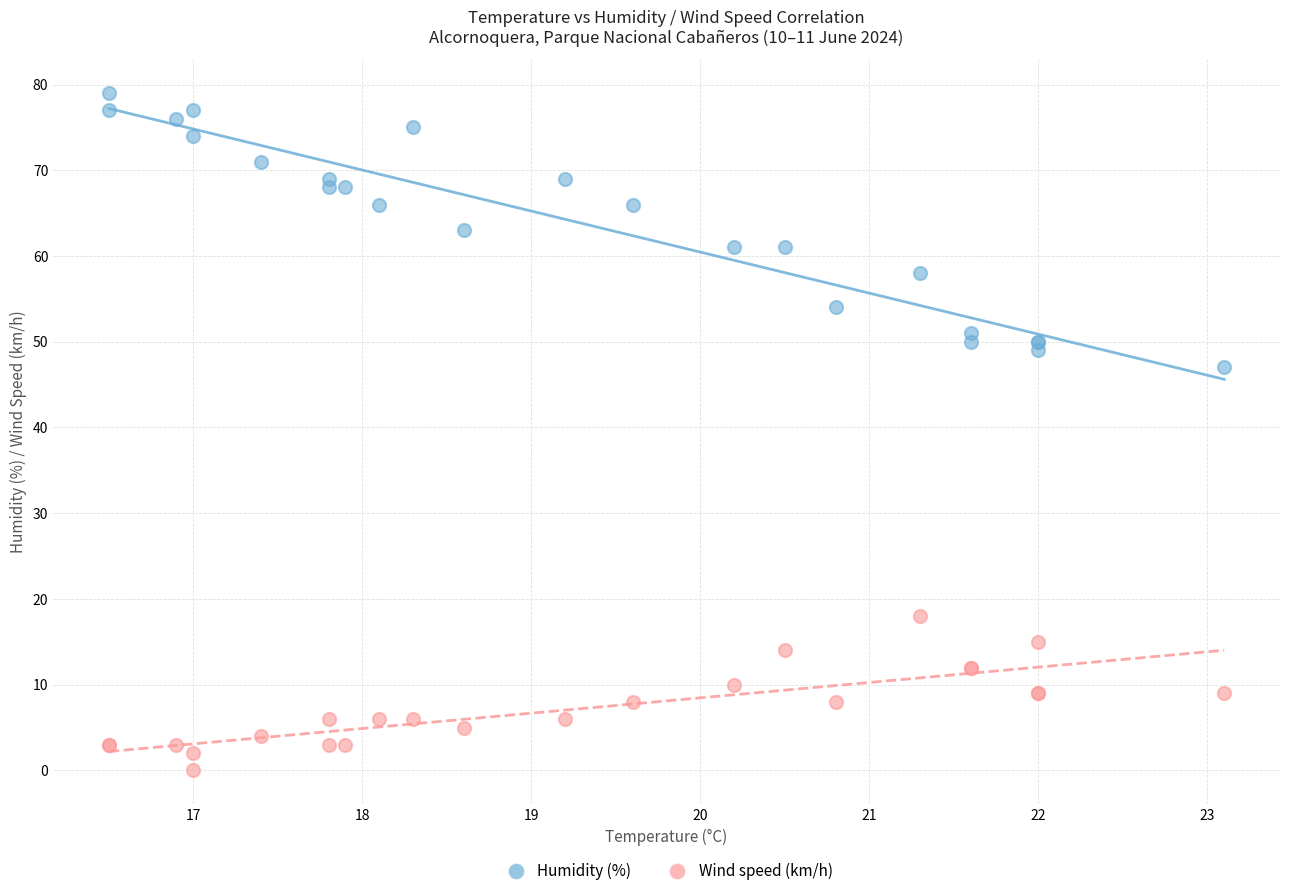

Which series contains the highest Y value?

Humidity (%)